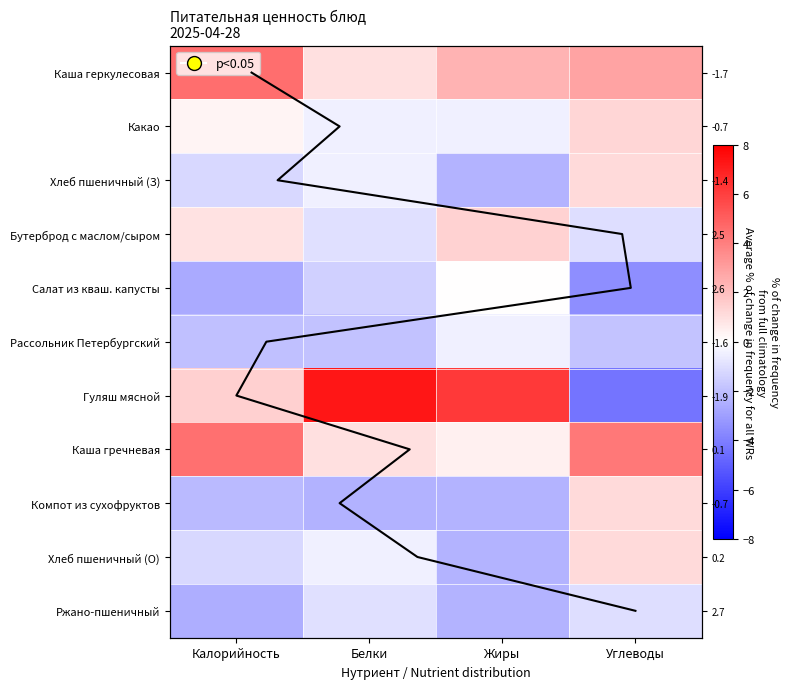

What is the highest value of the Гуляш мясной series?

7.3